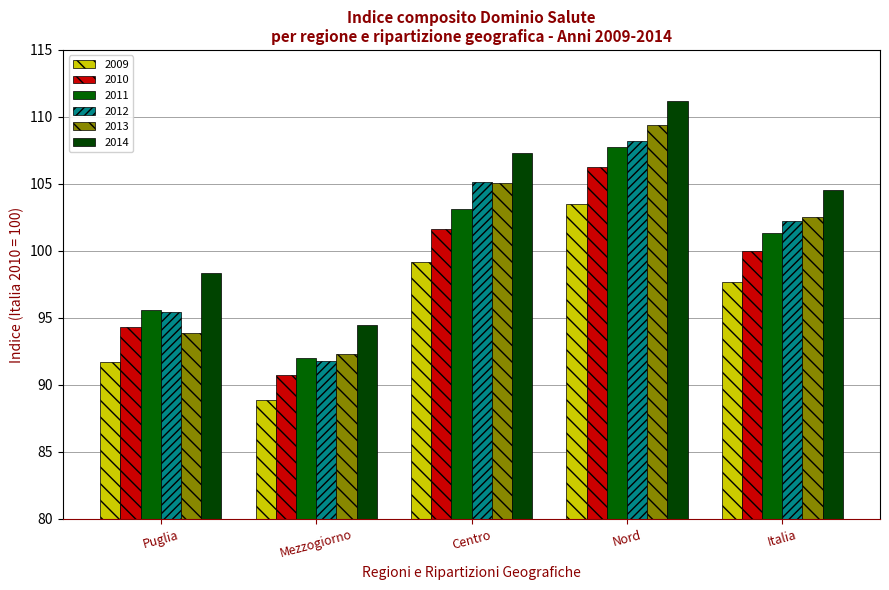

What is the label of the 5th bar from the right?

Puglia